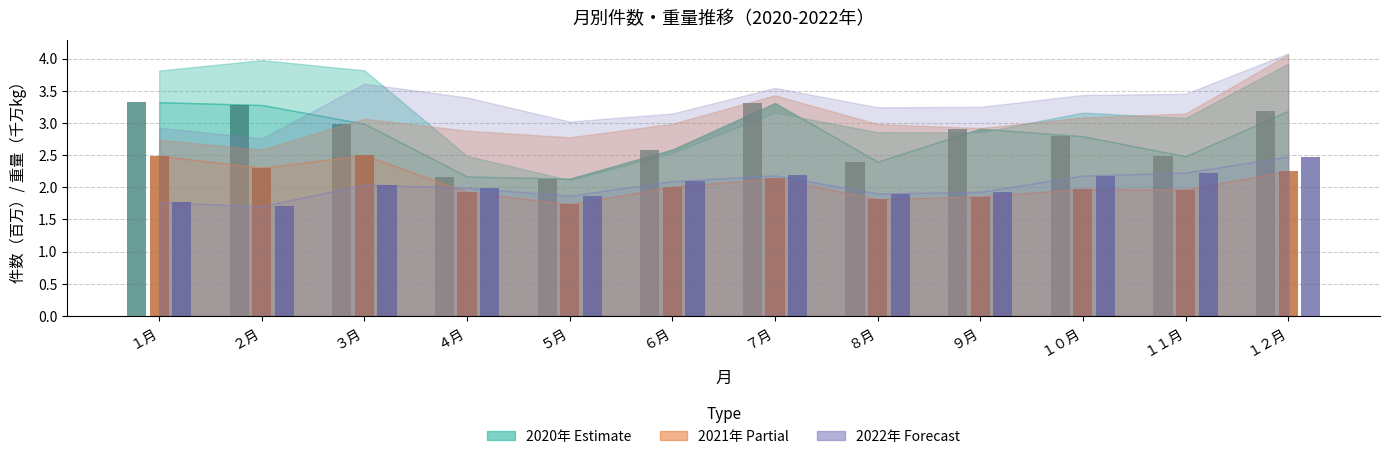

What is the spread (max minus min) of values at ２月?

1.6